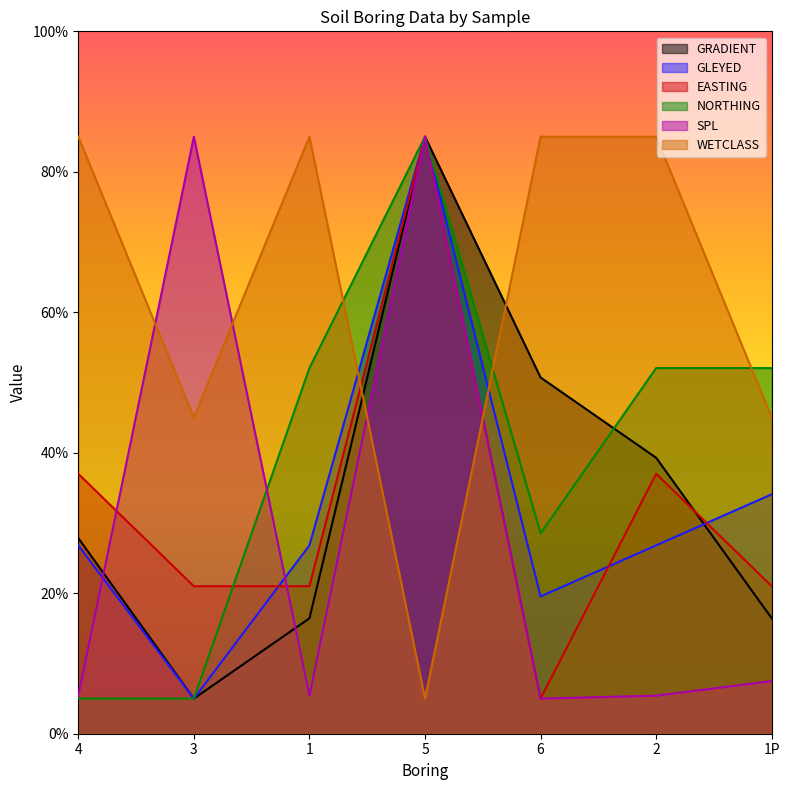

Which category has the lowest value in the EASTING series?

6